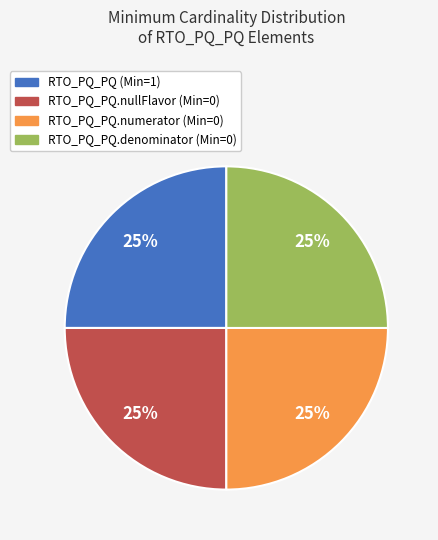

Is there a majority slice in this chart?

No